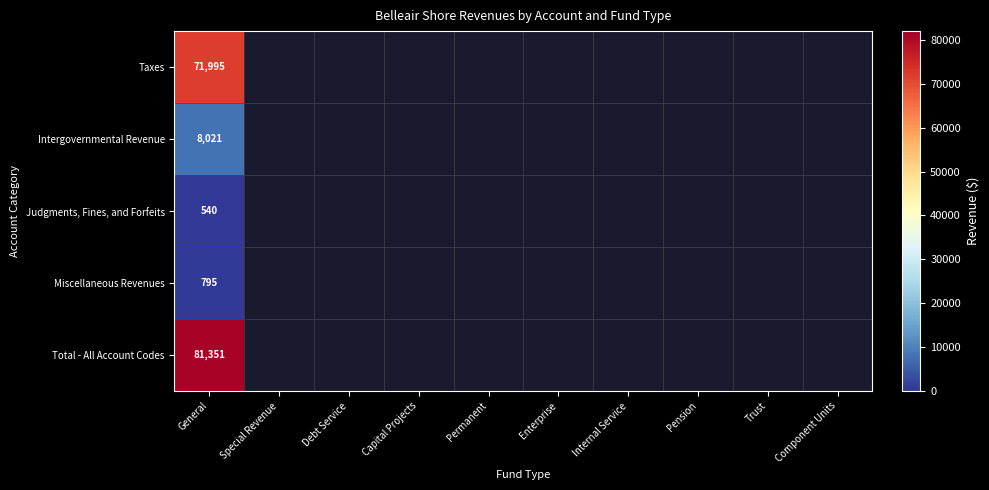

What is the spread (max minus min) of values at General?

80811